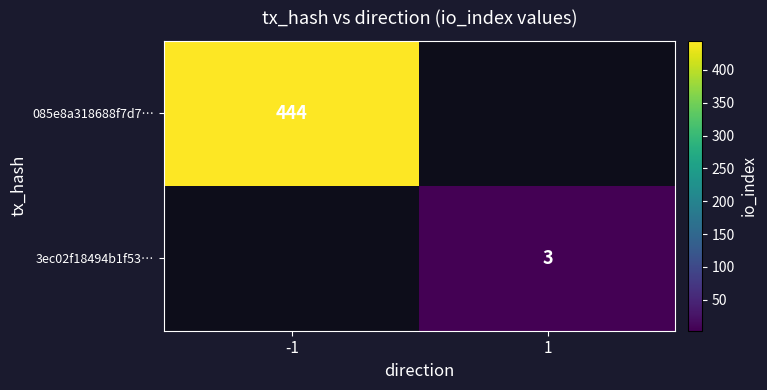

Is it true that 3ec02f18494b1f53… equals 2 at 1?

False